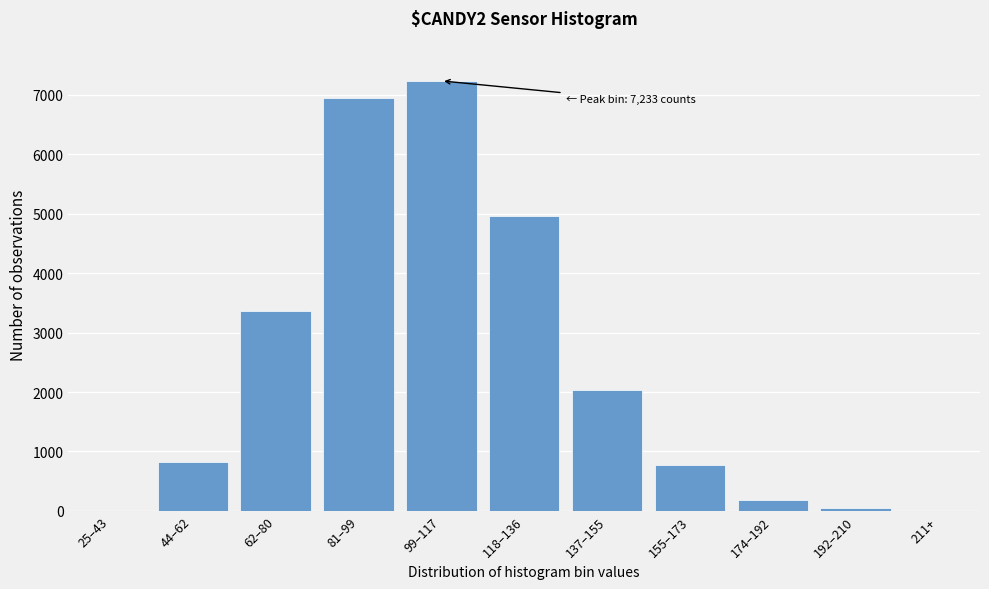

What is the change in value from 81–99 to 99–117?

+284